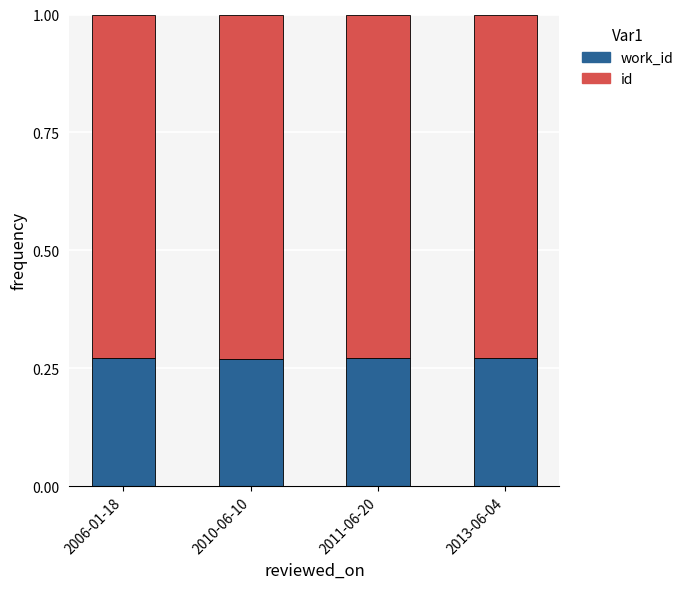

What is the total value across all series at 2011-06-20?

1.0